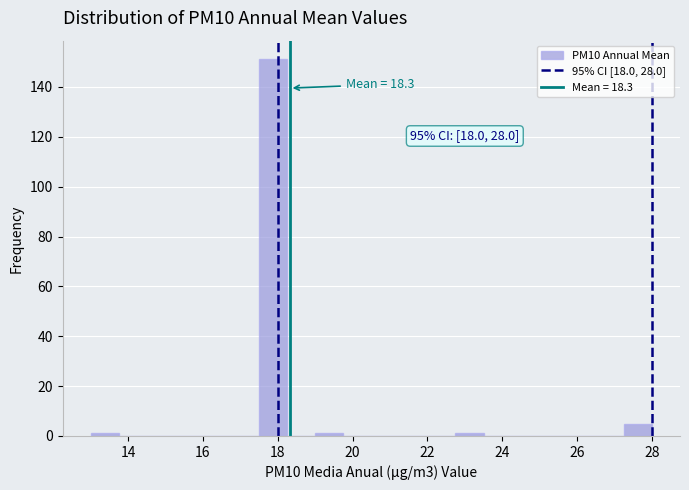

Read against the x-axis, roughly where is the centre of the tallest bar?

17.8